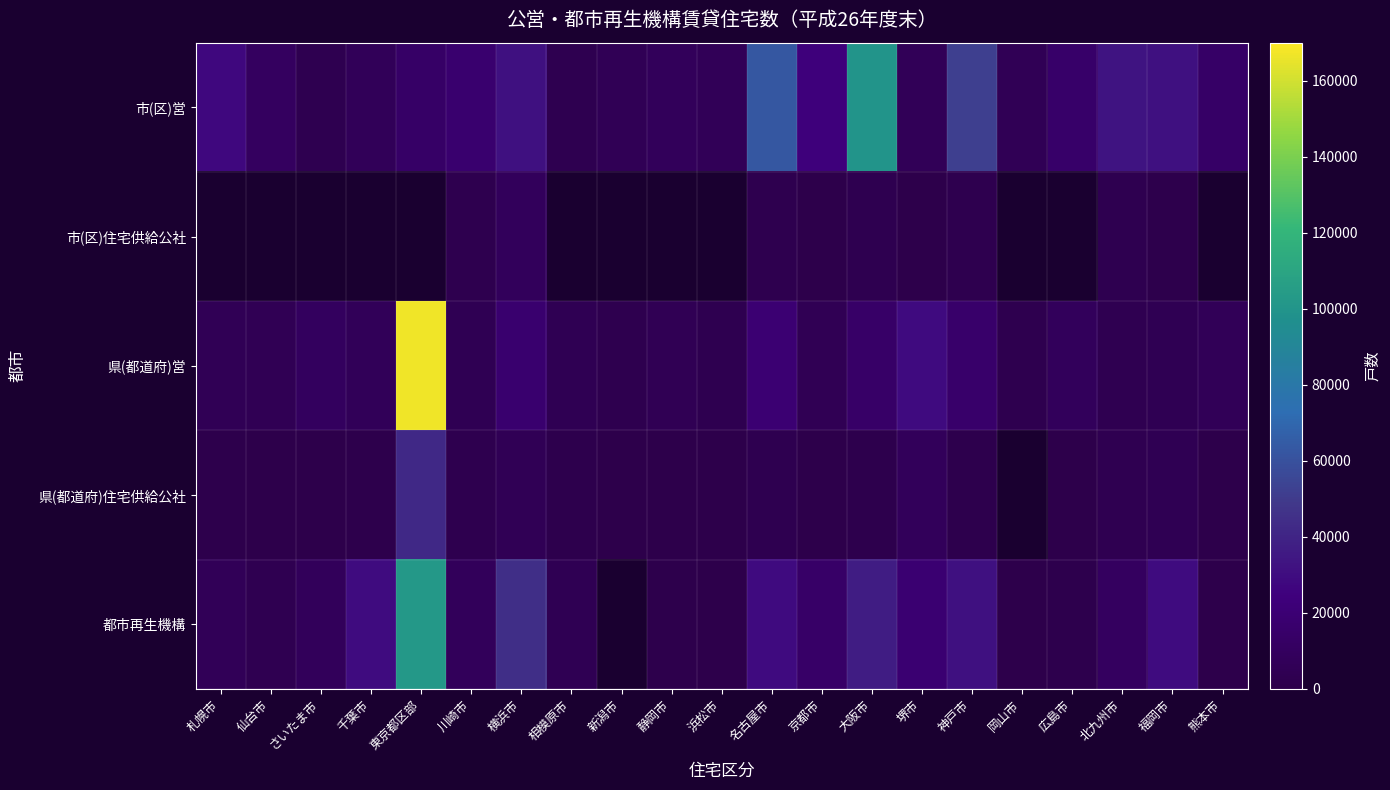

At which label is 県(都道府)営 closest to 84500?

堺市